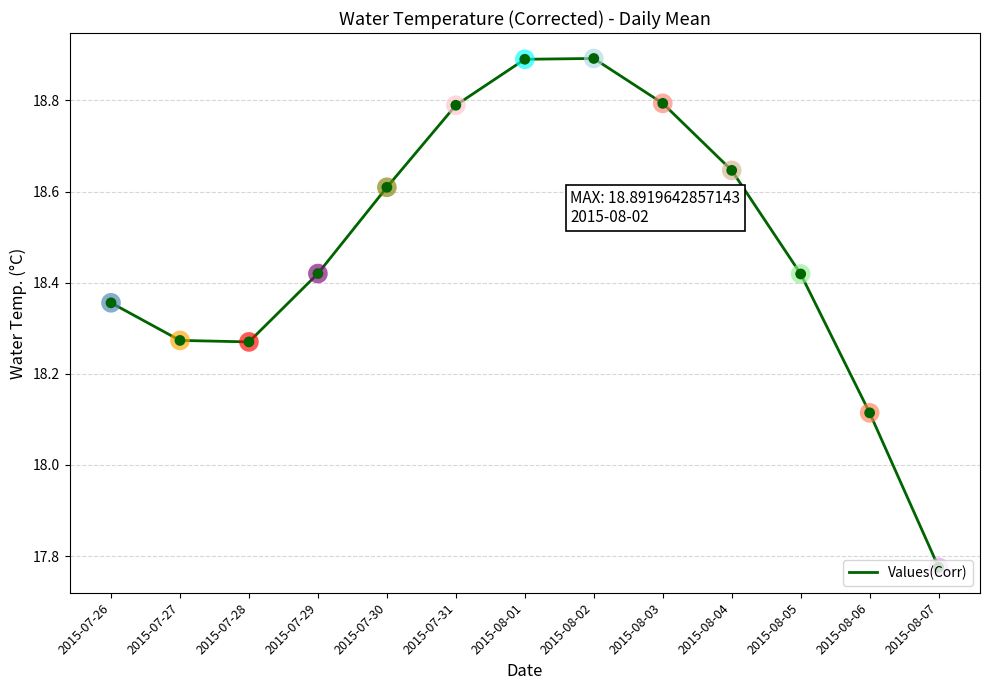

What is the change in value from 2015-08-01 to 2015-08-06?

-0.8